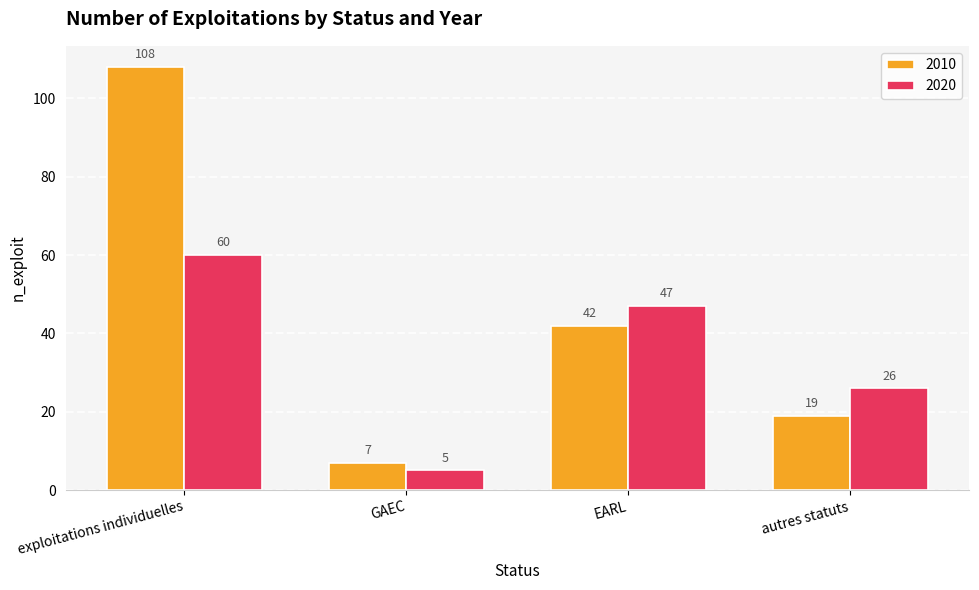

What is the difference between the highest and lowest values at autres statuts?

7